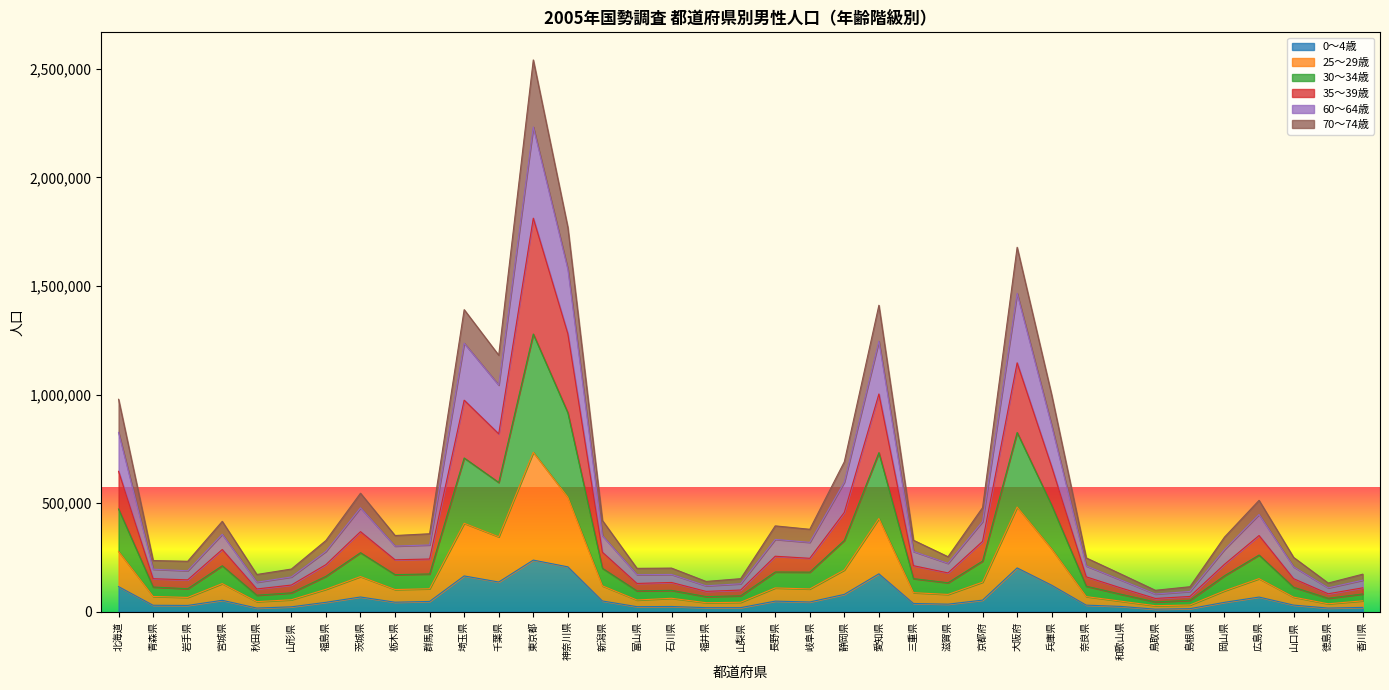

Where is 0～4歳 nearest to the value 124800?

兵庫県